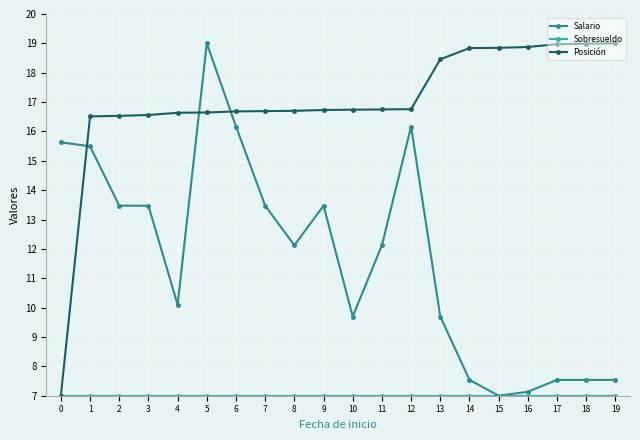

How many times do Salario and Posición cross each other?

3